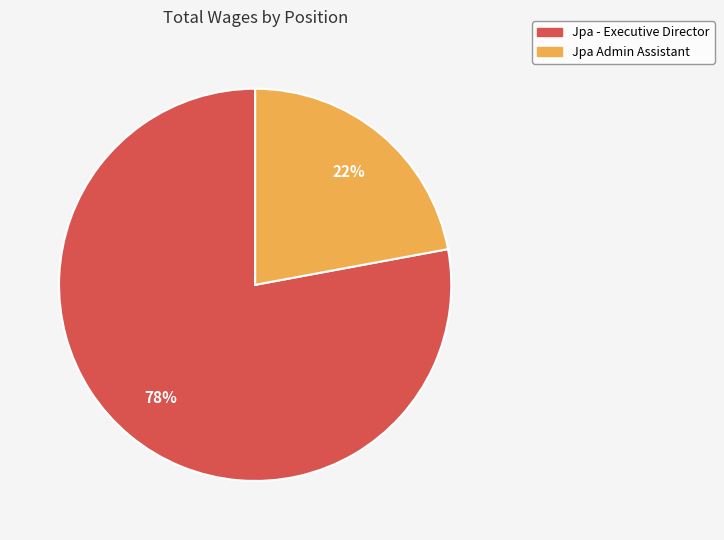

To the nearest percent, what is the combined percentage of Jpa - Executive Director and Jpa Admin Assistant?

100%